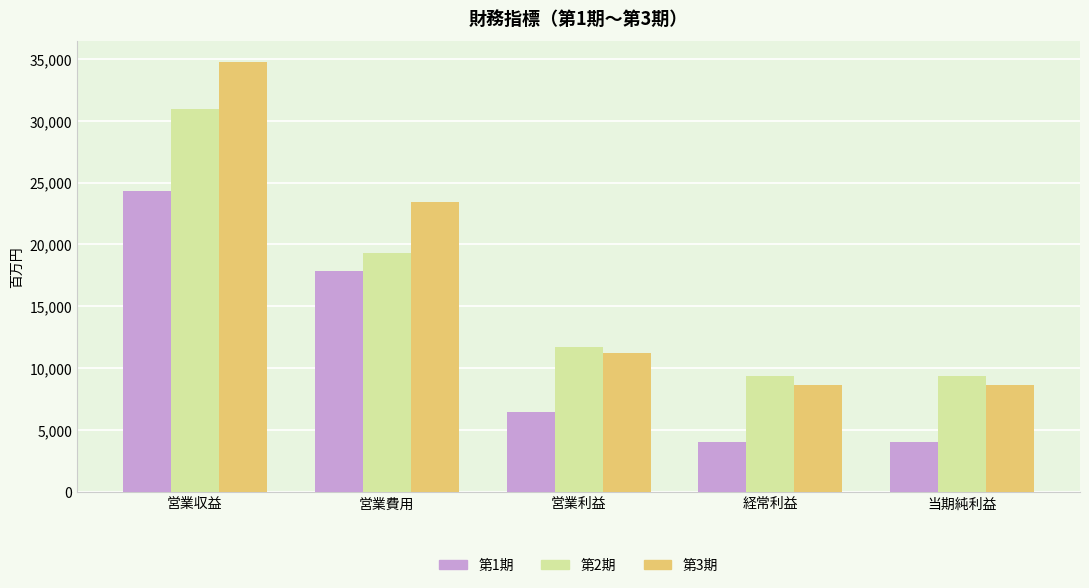

What is the total value across all series at 当期純利益?

22073